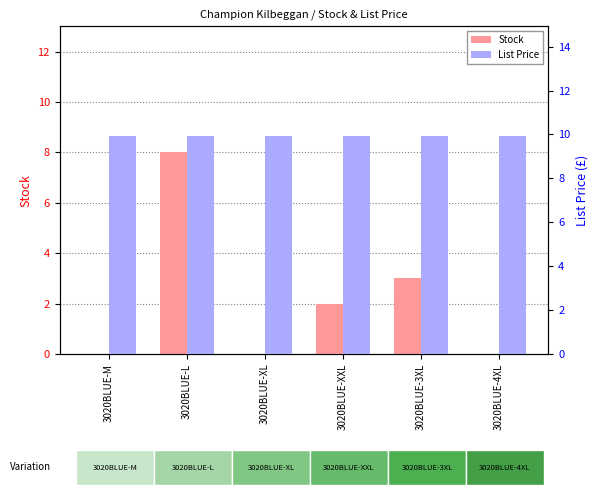

How many groups of bars are there?

6